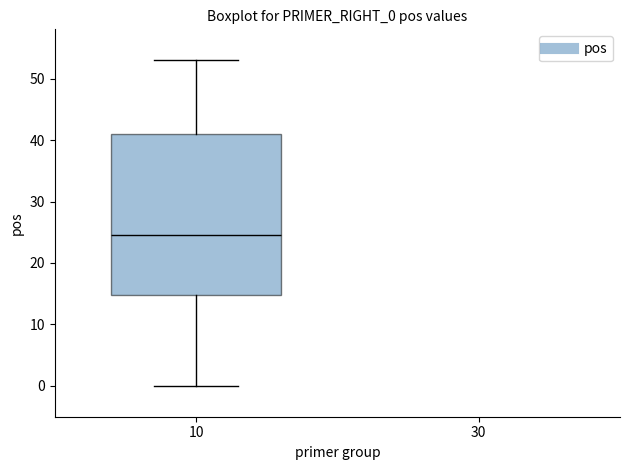

Transcribe this box plot: give where the median line is, the range the box spans, and where the two whiskers end, as read against the y-axis. The values are not printed on the chart, so give them approximately, as read against the axis.

median 25, box 15 to 41, whiskers 0 to 53